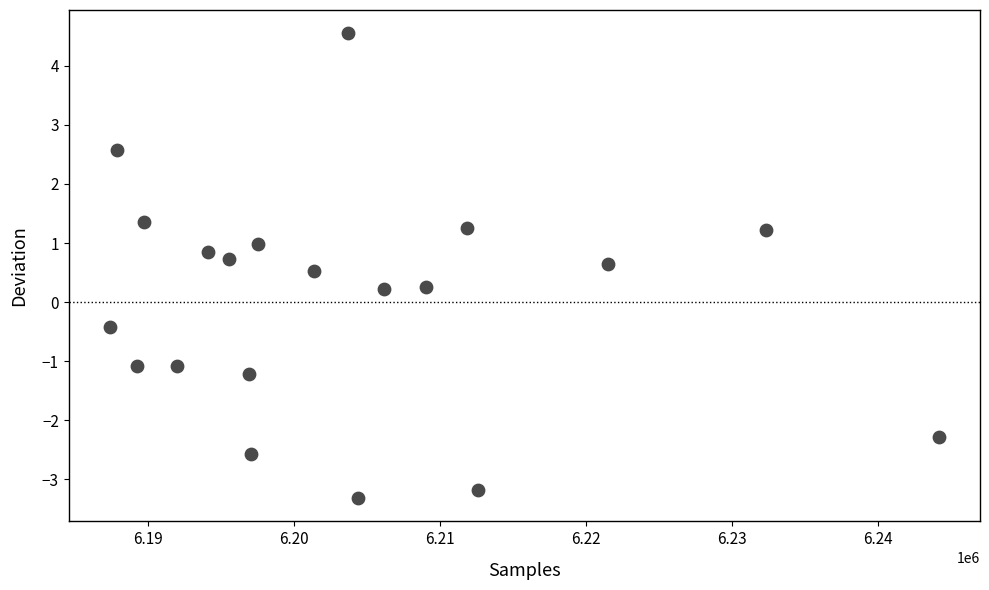

What is the range of Y values (max minus min)?

7.9